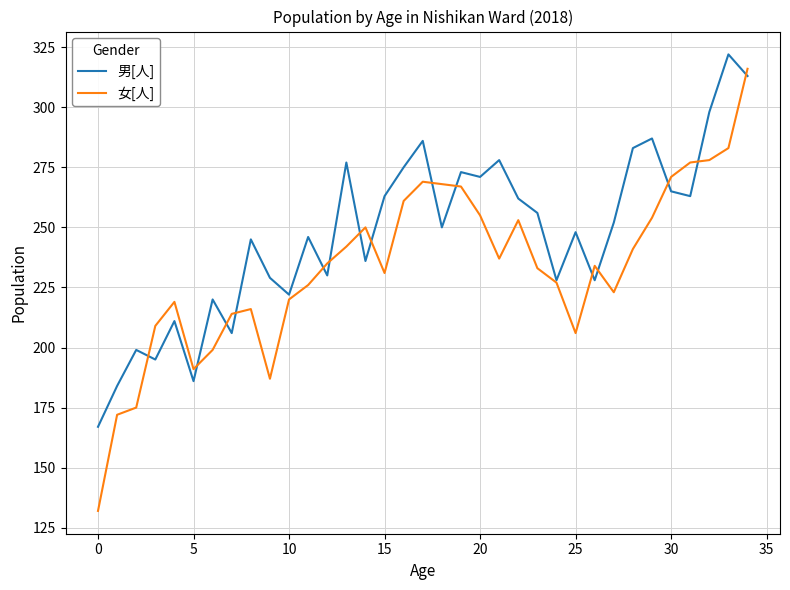

Which series has the widest spread of values?

女[人]